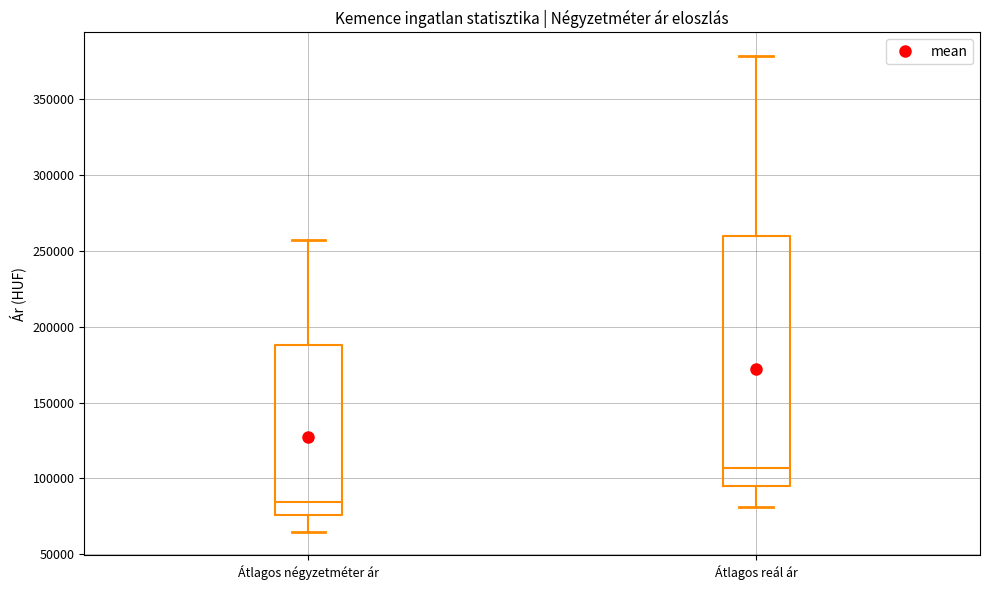

Which box has the highest median line?

Átlagos reál ár